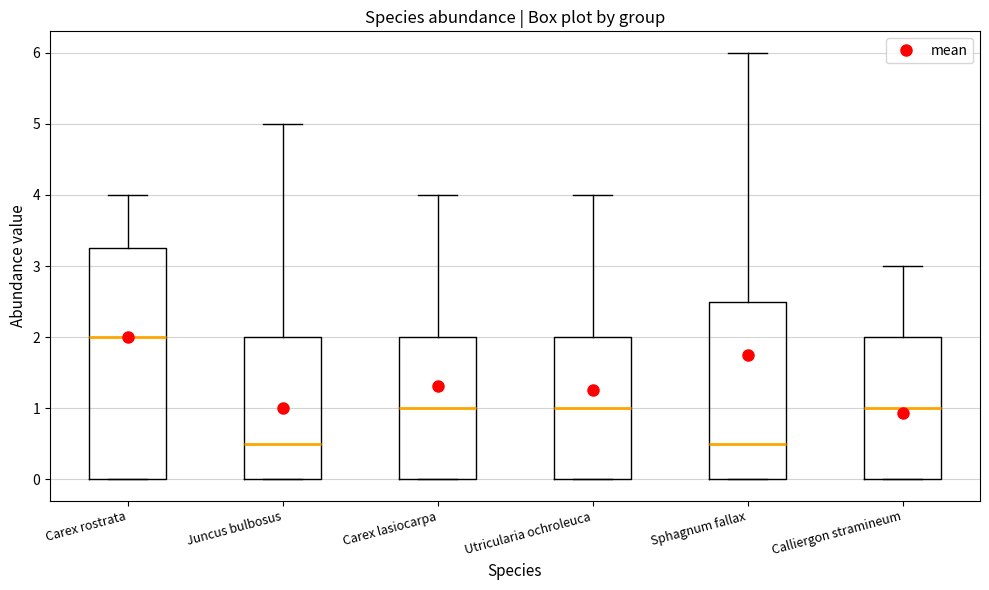

Reading left to right, read every box against the y-axis: the position of its median line, the range the box covers, and the ends of its whiskers. The values are not printed on the chart, so give them approximately, as read against the axis.

Carex rostrata: median 2.0, box 0.0 to 3.3, whiskers 0.0 to 4.0
Juncus bulbosus: median 0.5, box 0.0 to 2.0, whiskers 0.0 to 5.0
Carex lasiocarpa: median 1.0, box 0.0 to 2.0, whiskers 0.0 to 4.0
Utricularia ochroleuca: median 1.0, box 0.0 to 2.0, whiskers 0.0 to 4.0
Sphagnum fallax: median 0.5, box 0.0 to 2.5, whiskers 0.0 to 6.0
Calliergon stramineum: median 1.0, box 0.0 to 2.0, whiskers 0.0 to 3.0